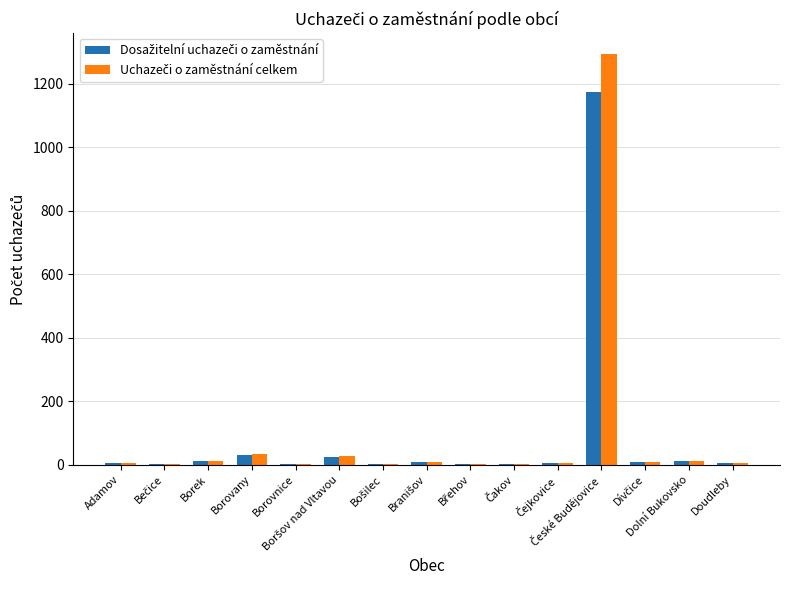

How many groups of bars are there?

15